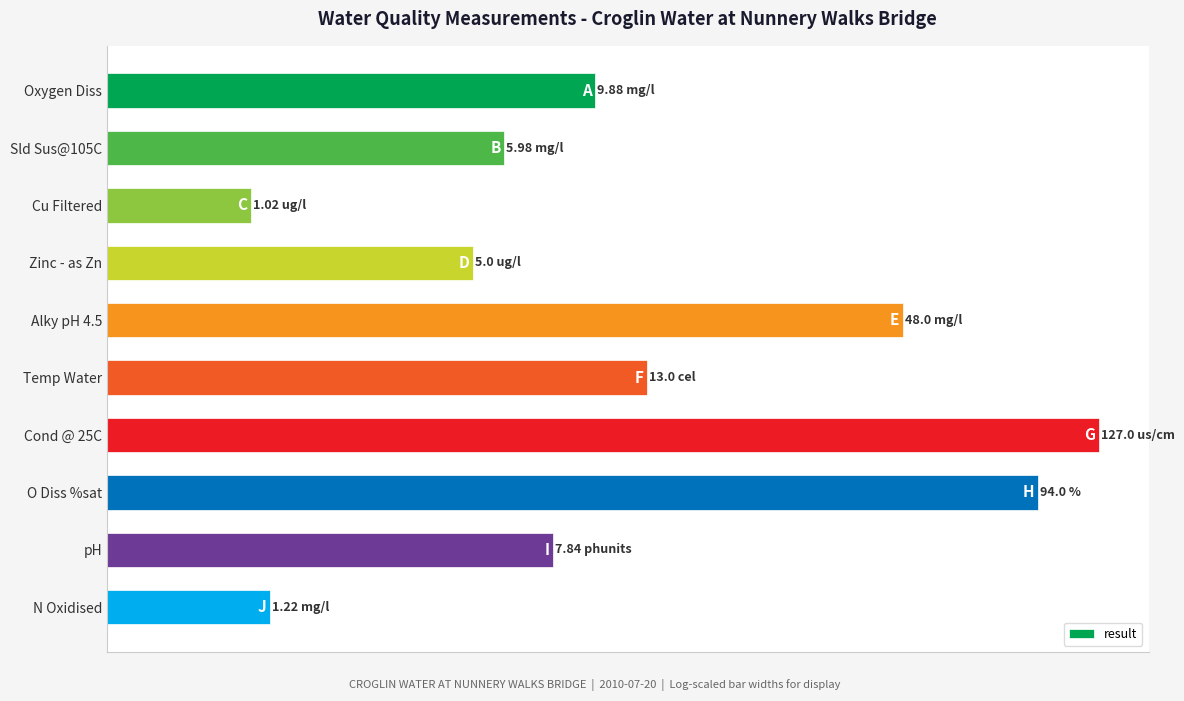

Are the bars horizontal?

Yes